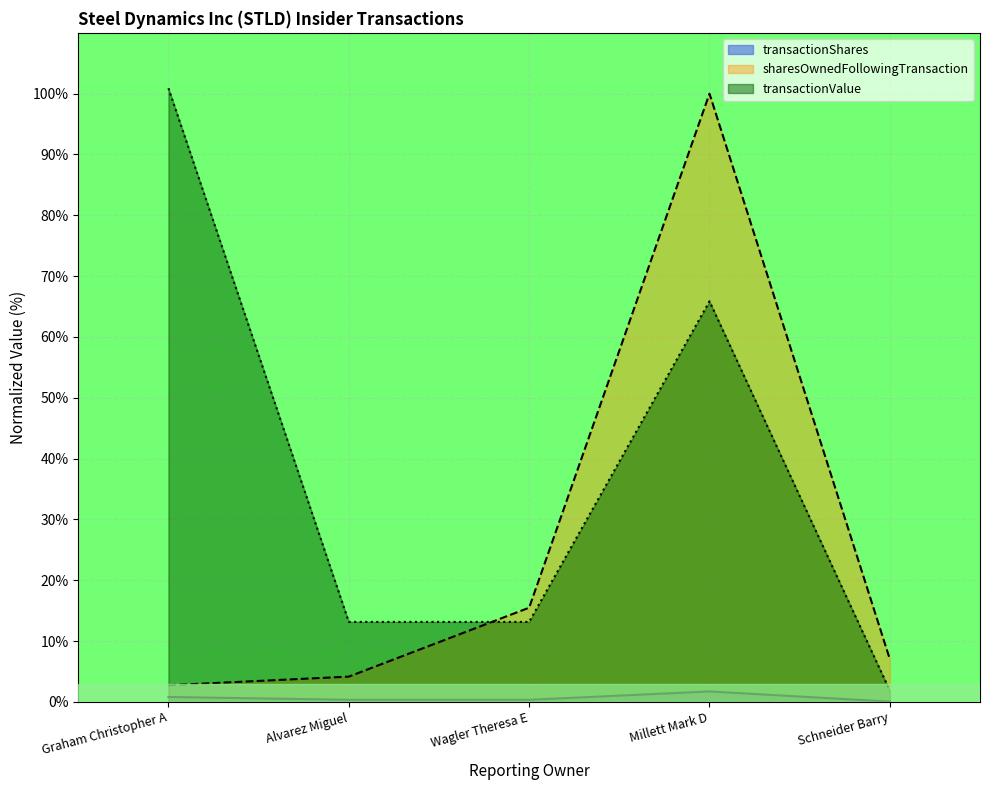

True or false: transactionValue has a value of 18.6 at Alvarez Miguel.

False